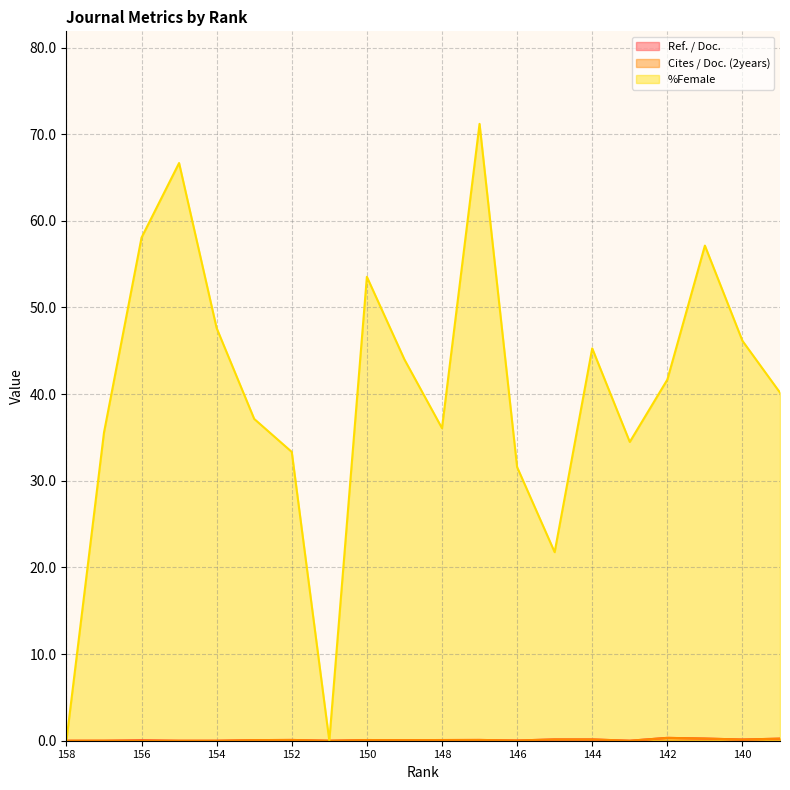

Which series changed the most between 144 and 142?

%Female